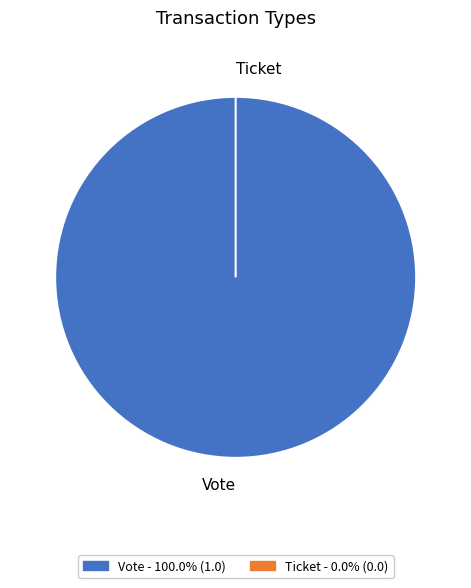

Count the number of slices in the pie.

2